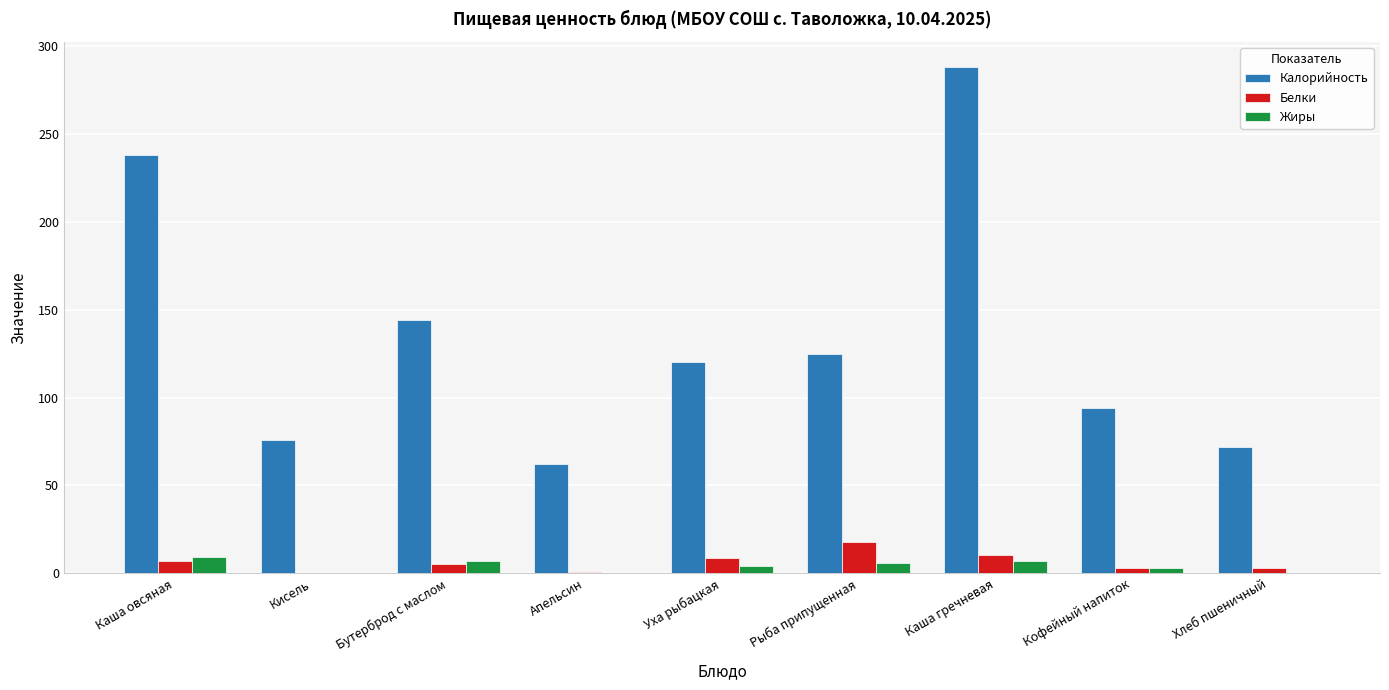

What is the total value across all series at Каша овсяная?

254.3